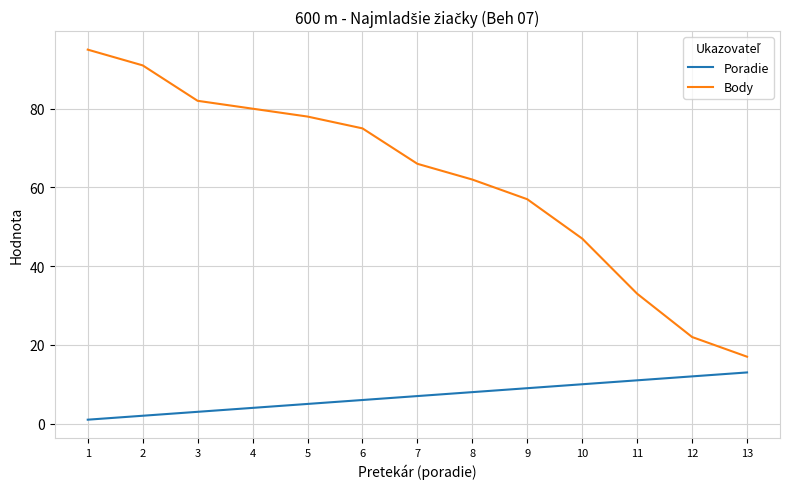

Rank the series at 8 from lowest to highest value.

Poradie, Body